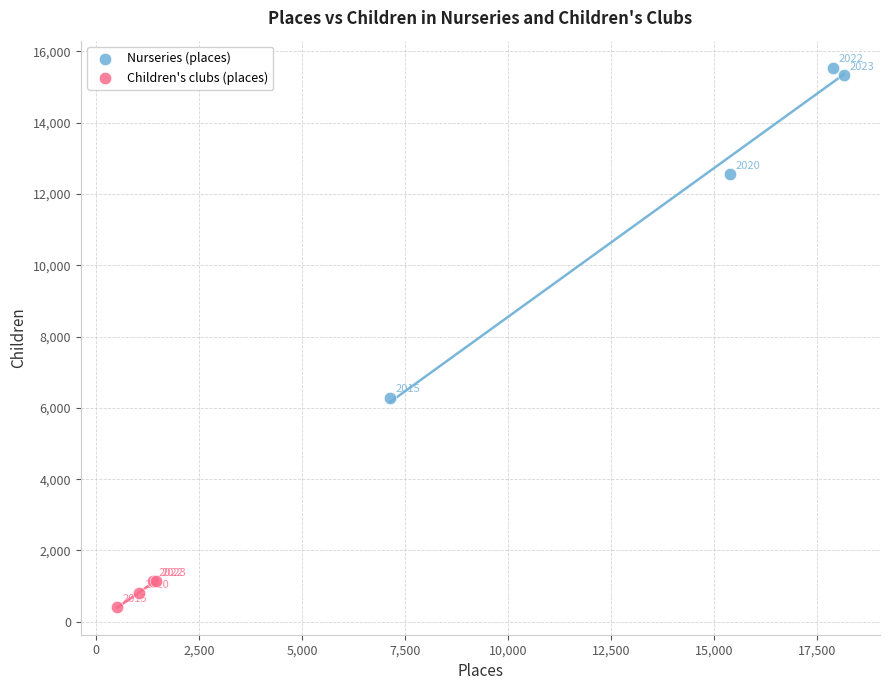

Which series reaches the maximum Y coordinate?

Nurseries (places)